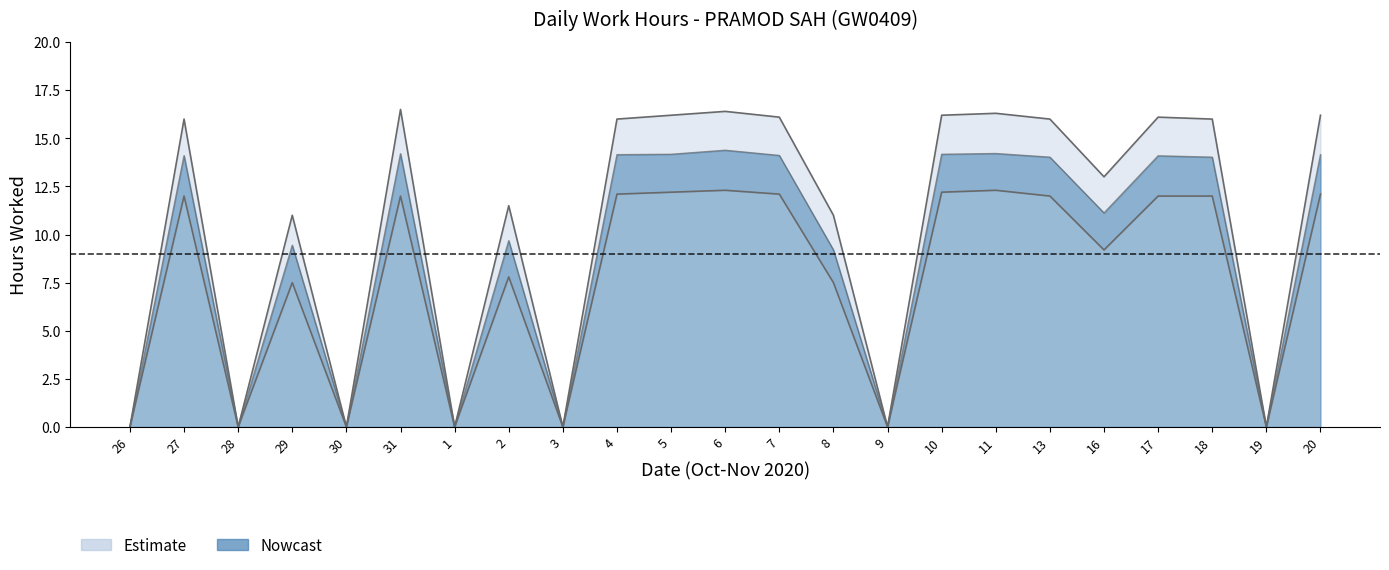

At how many categories does at least one series exceed 2?

16